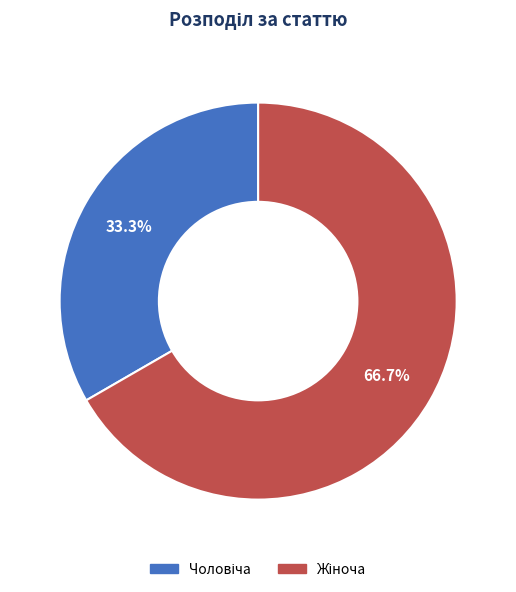

Does any single category account for the majority?

Yes